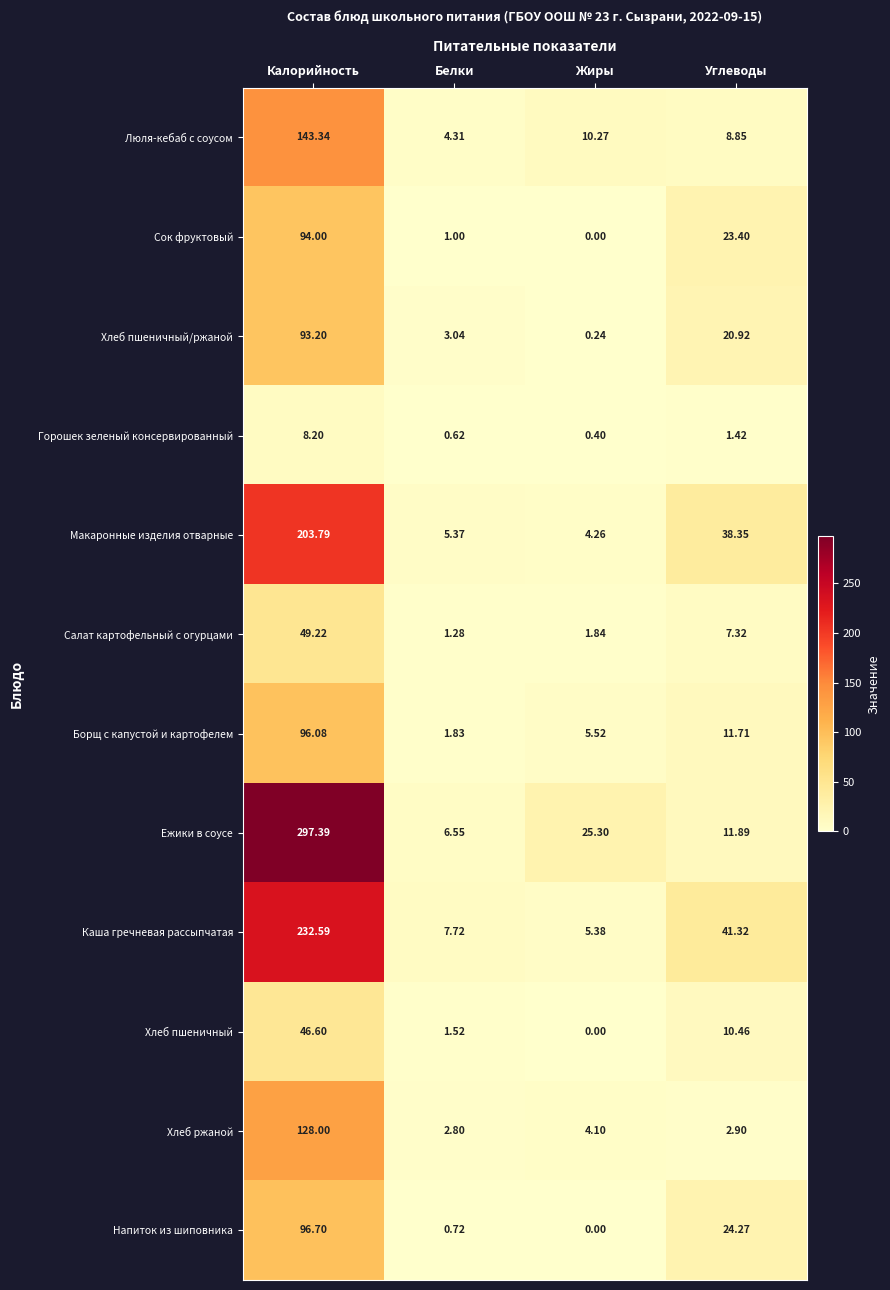

Which series has the widest spread of values?

Ежики в соусе